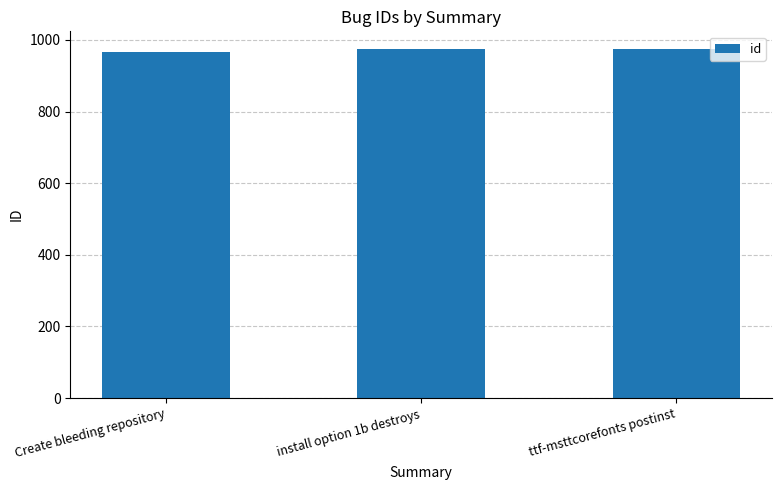

What is the label of the 1st bar from the right?

ttf-msttcorefonts postinst